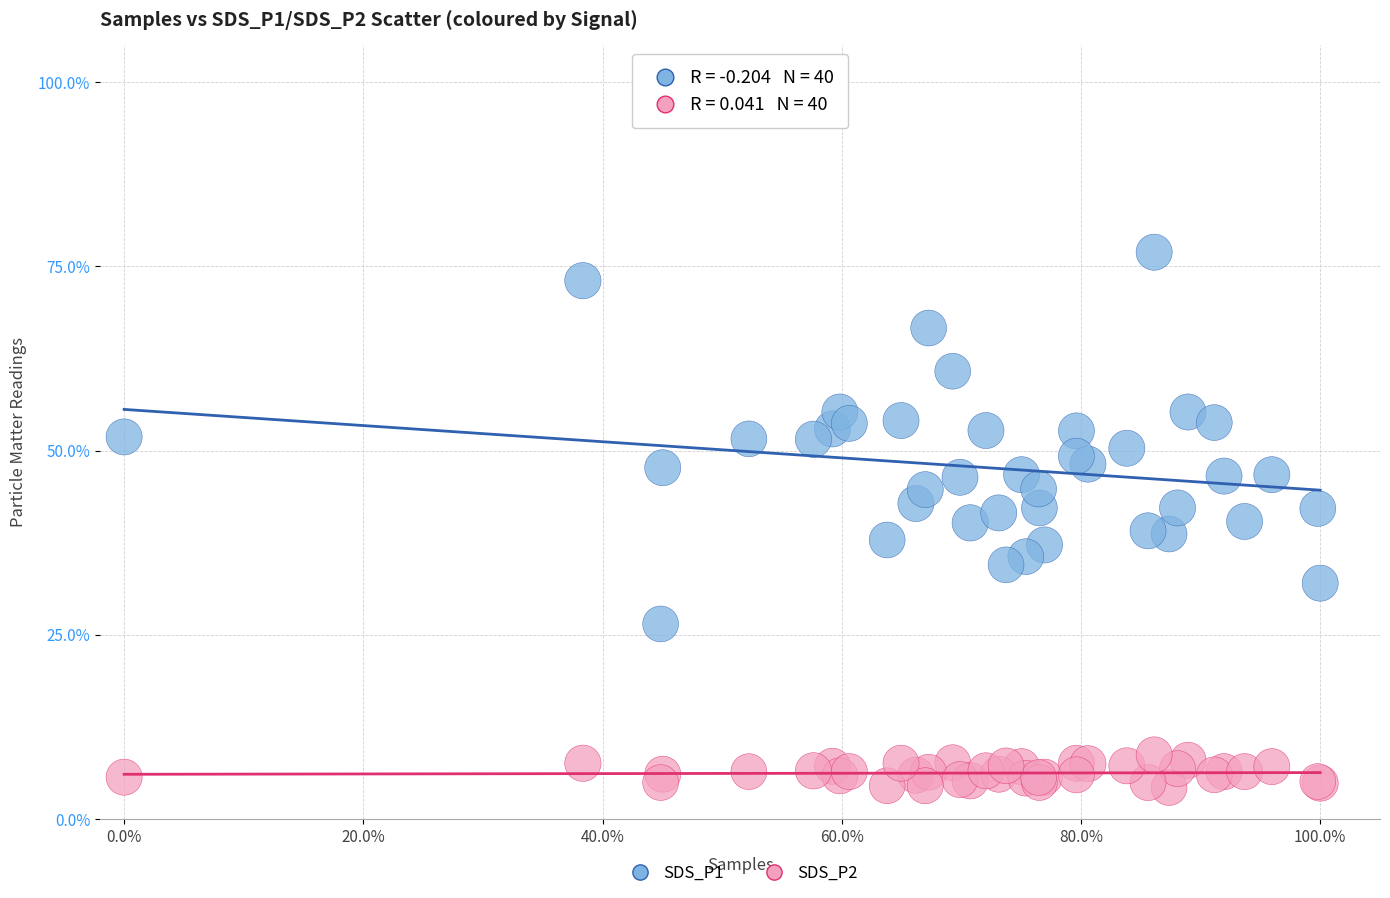

What is the X range (max minus min) for the scatter plot?

1.0